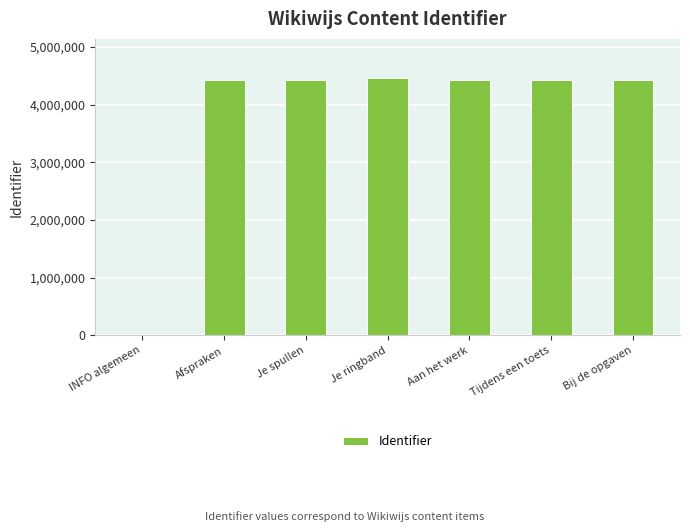

Is it true that the value at Aan het werk is 4432357?

True